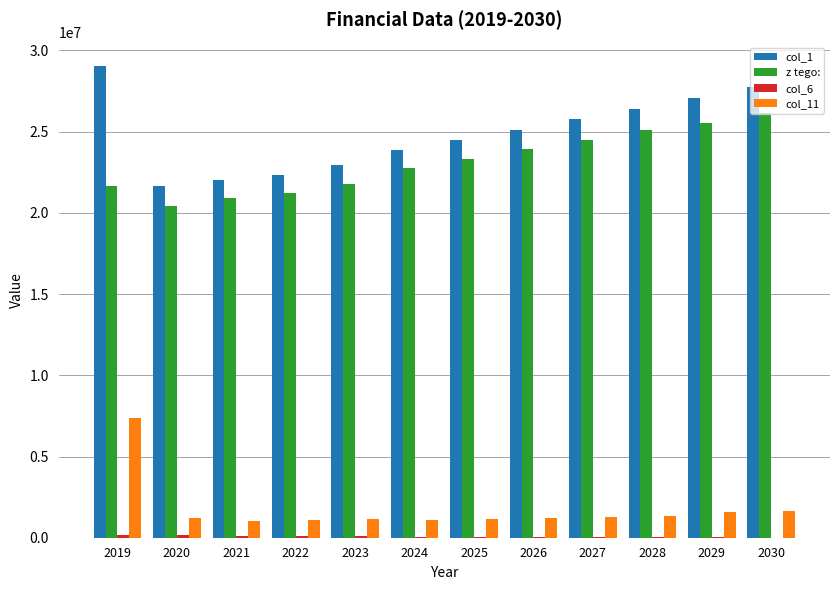

What is the total value across all series at 2025?

49064965.0